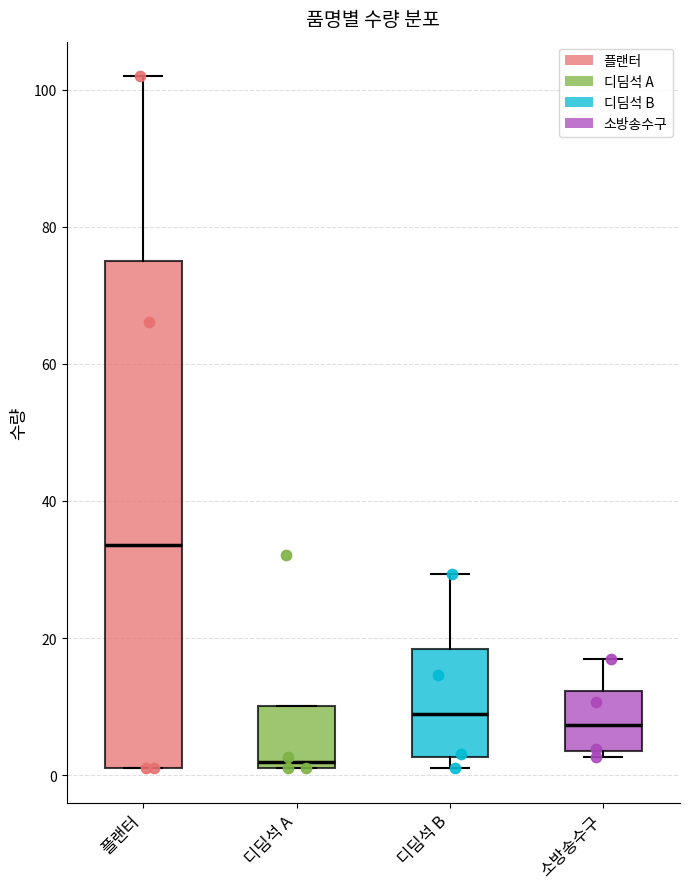

Which box has the lowest median line?

디딤석 A